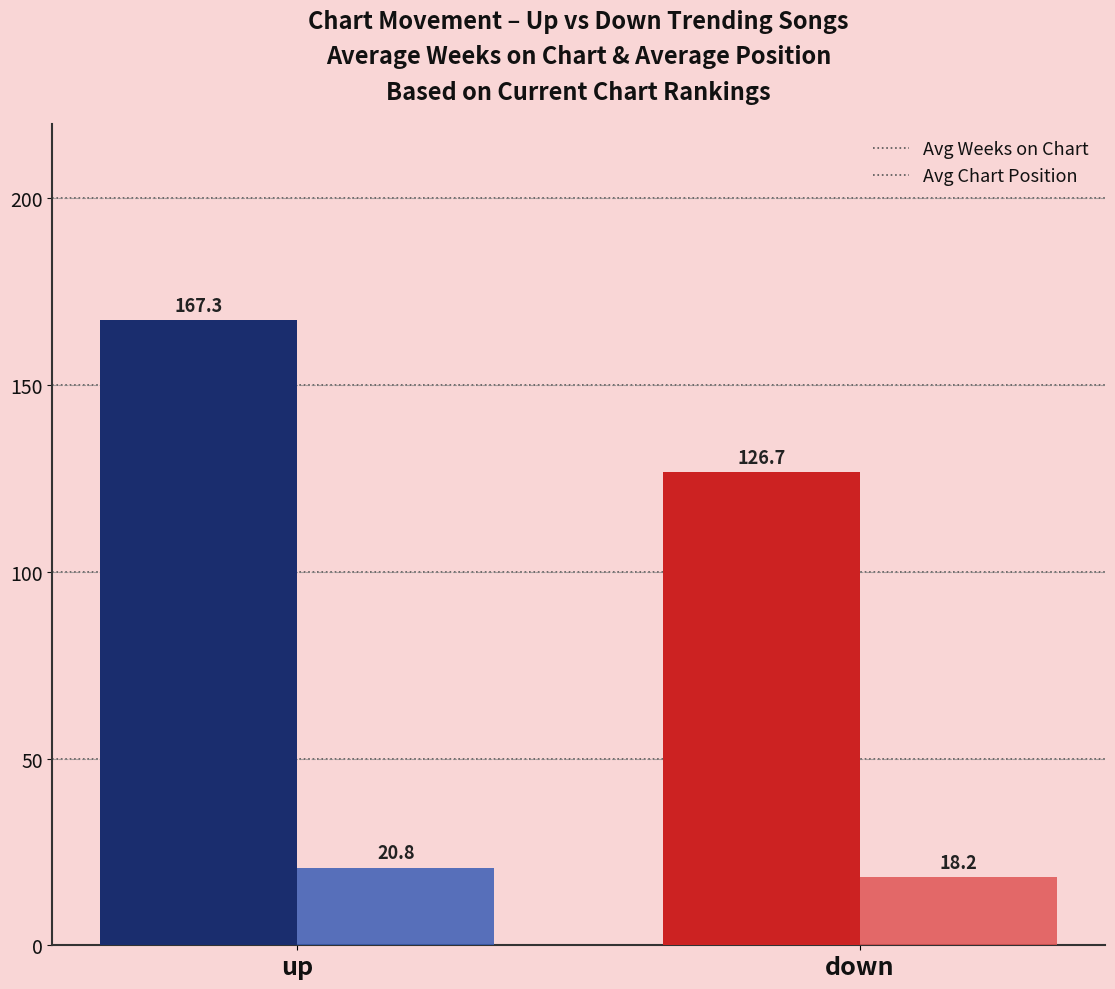

Which label corresponds to the smallest value in the chart?

down